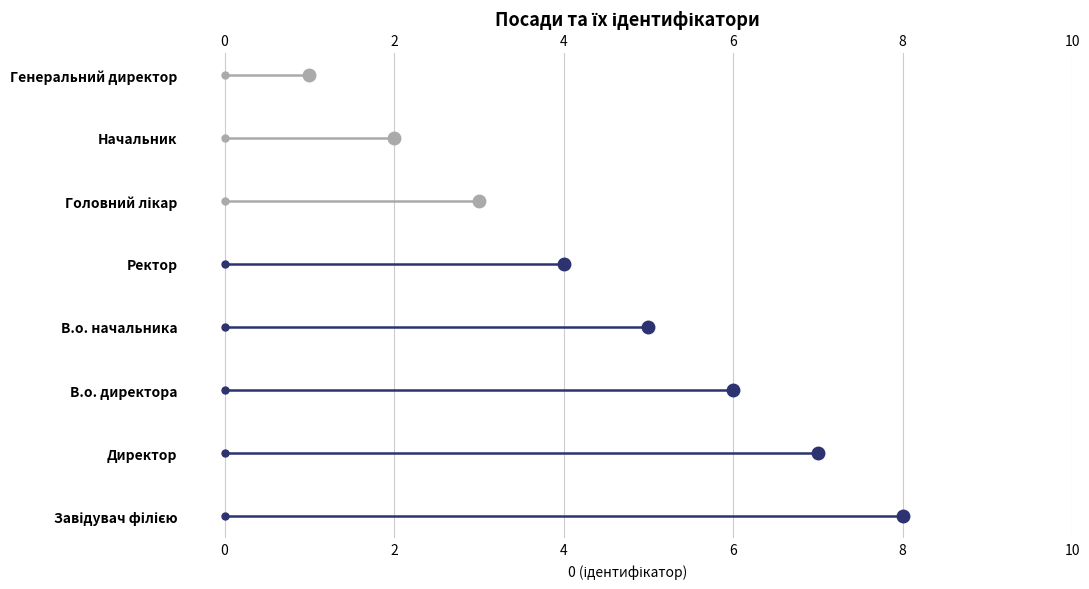

How many values are below 5?

4